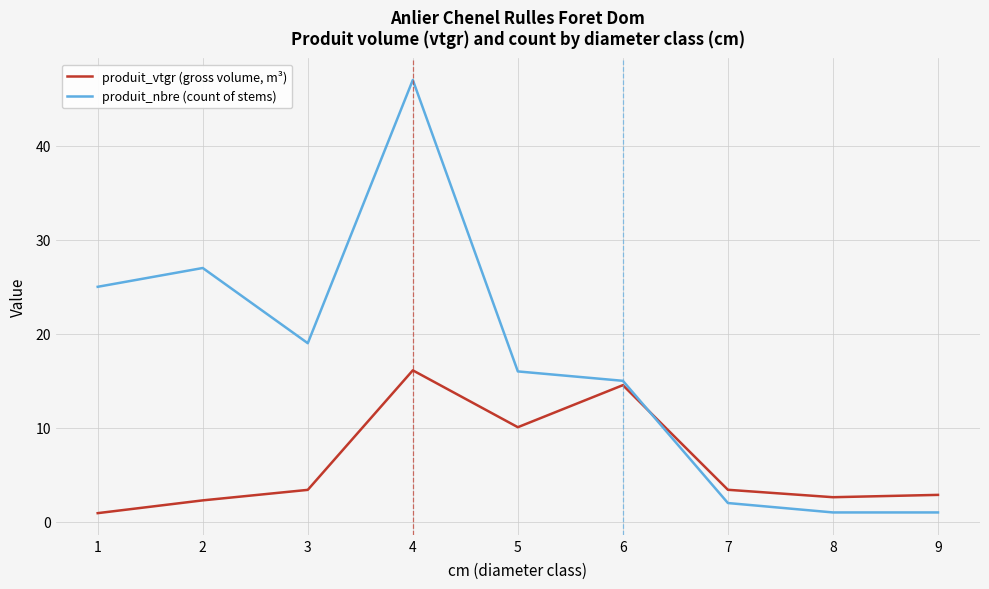

What is the average value of the produit_vtgr (gross volume, m³) series?

6.2